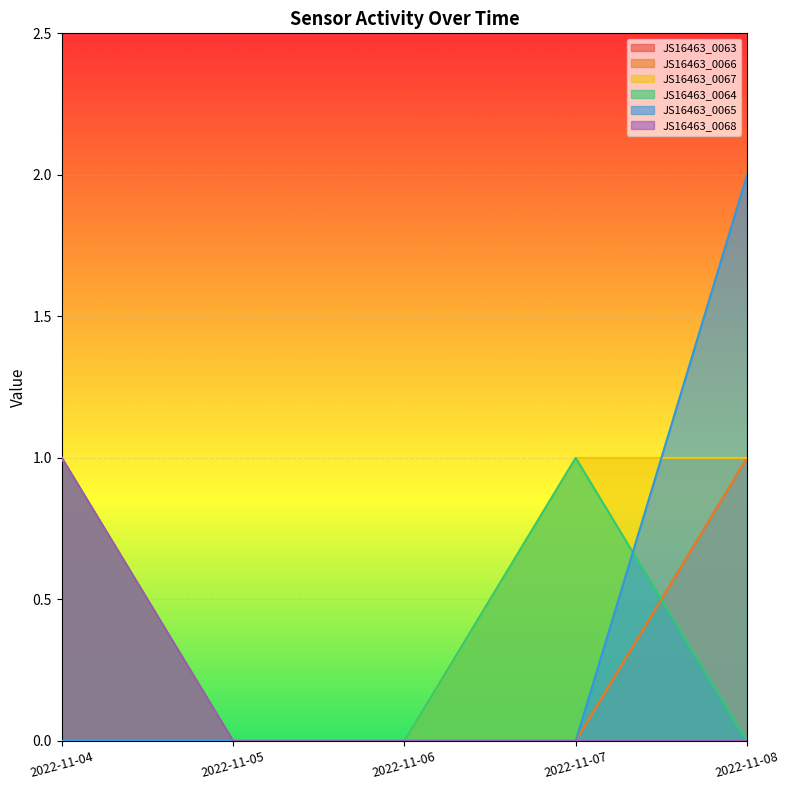

At which label does JS16463_0064 reach its minimum?

2022-11-05